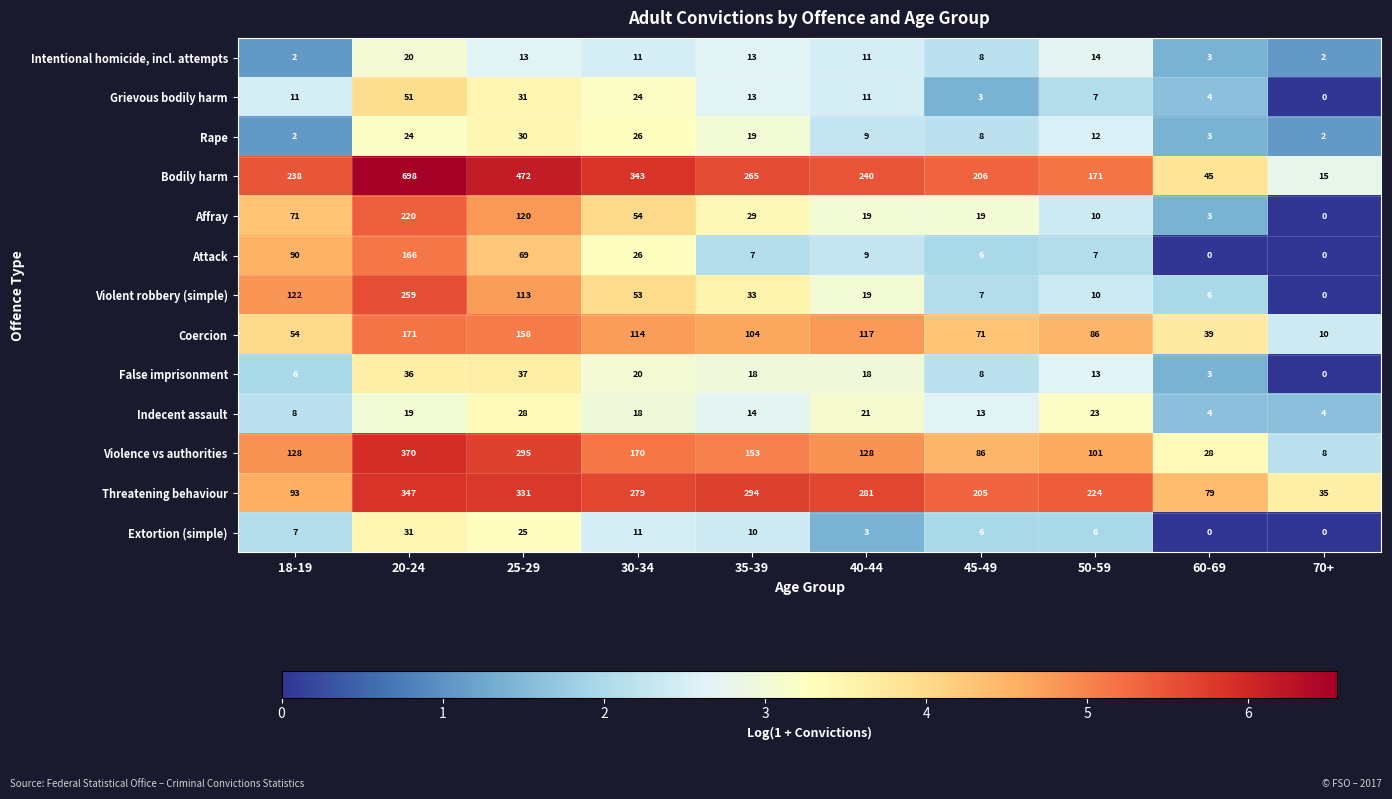

The value of Grievous bodily harm at 45-49 is 1. True or false?

False